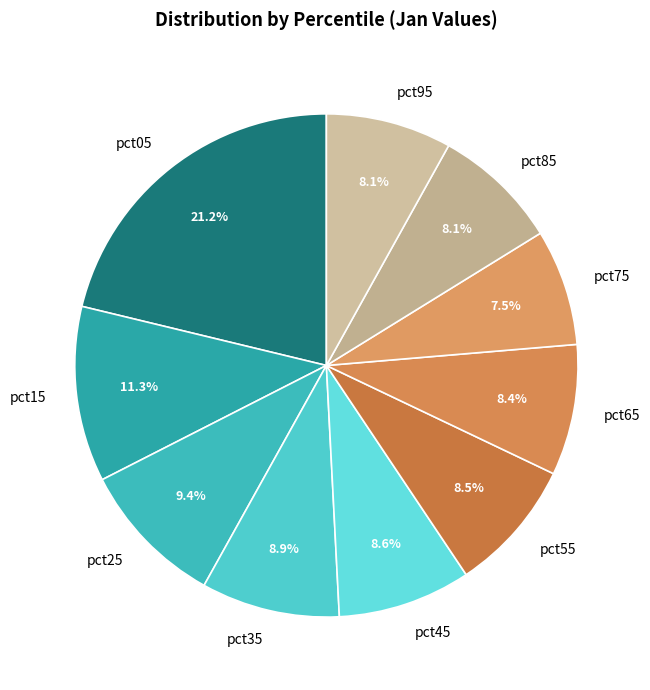

To the nearest percent, what is the difference between the largest and smallest slice percentages?

14%